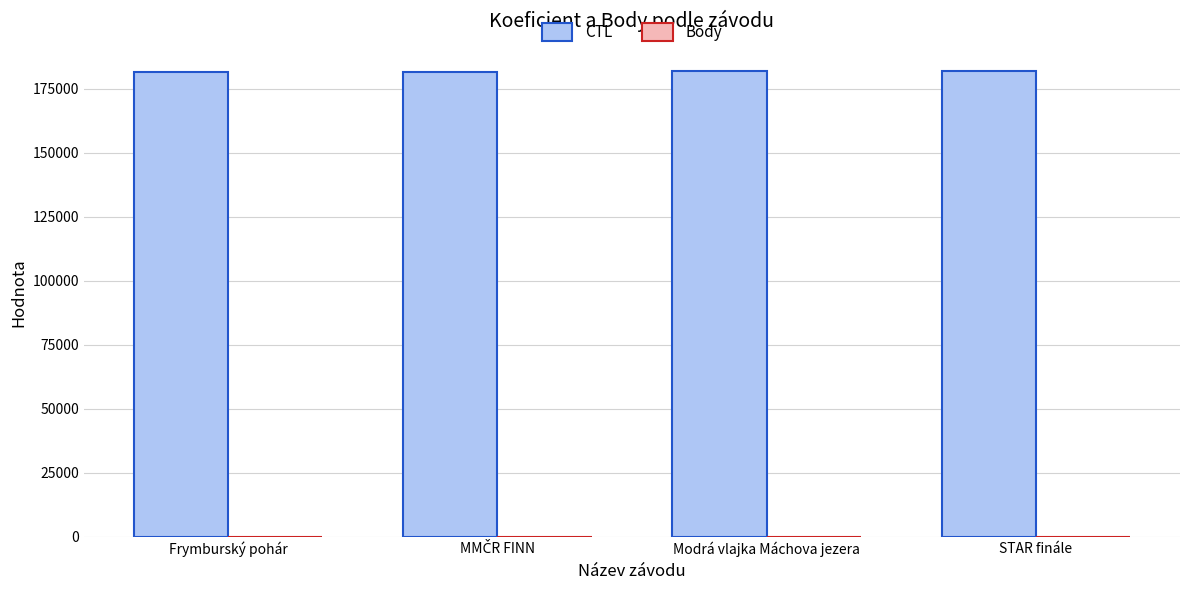

What is the sum of all CTL values?

726077